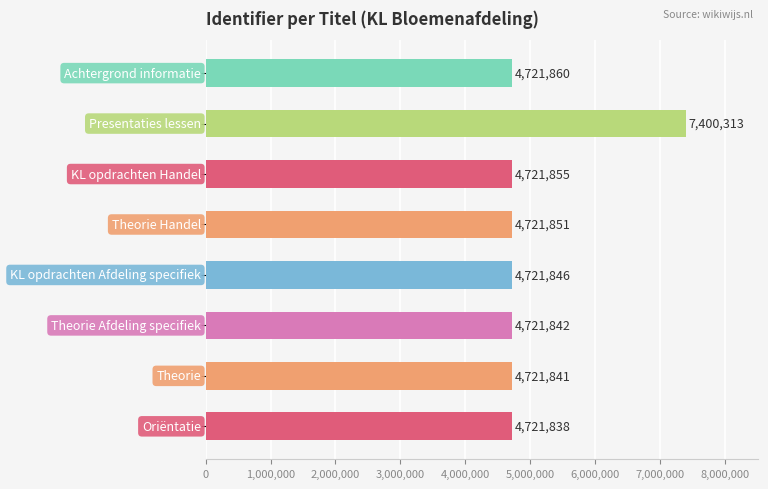

What is the difference between the second highest and minimum values?

22